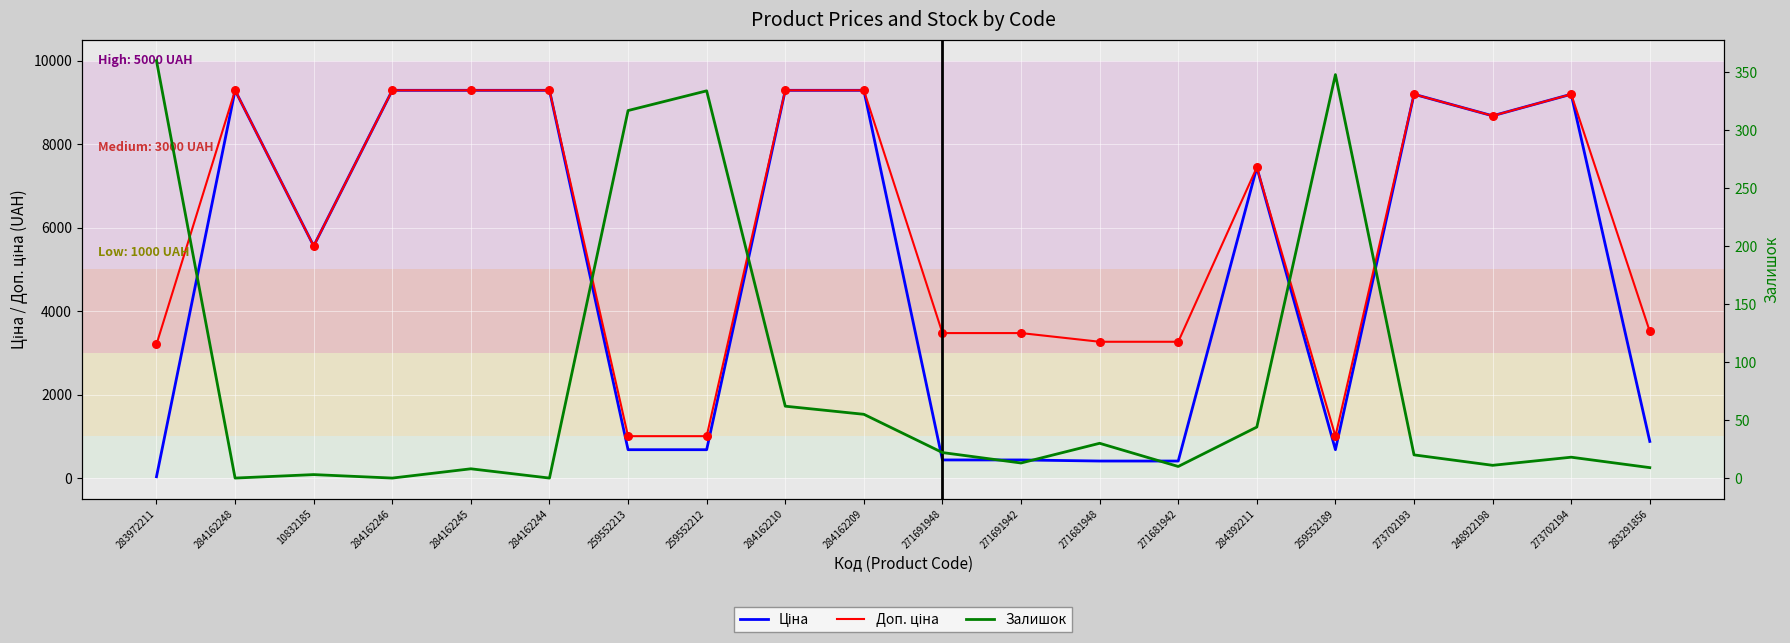

Which series has the largest total across all categories?

Доп. ціна